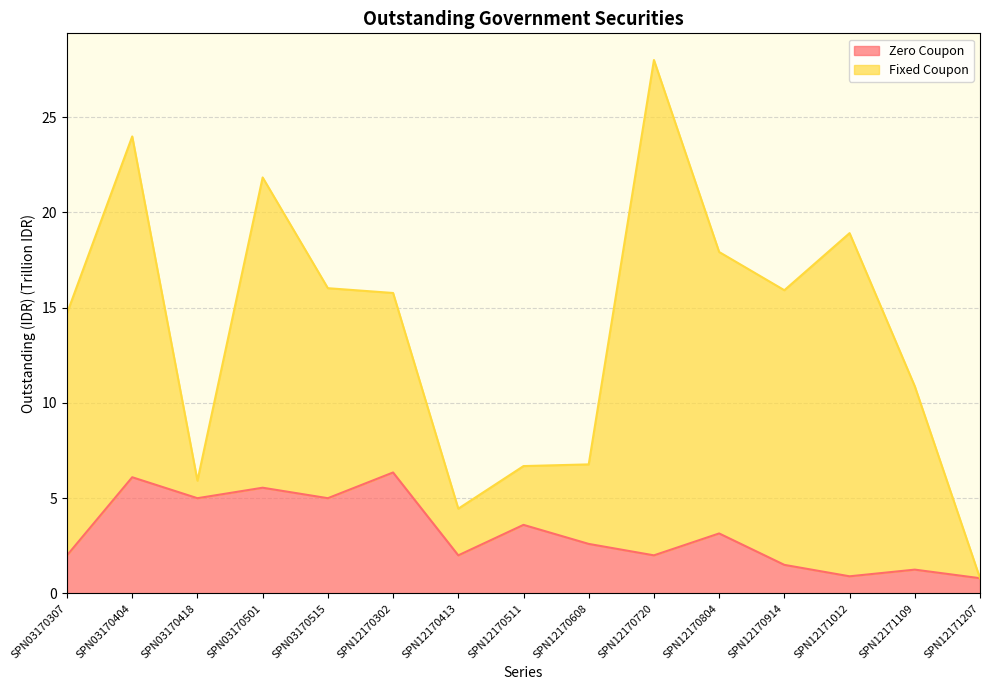

Where is the data nearest to the value 3?

SPN12170804